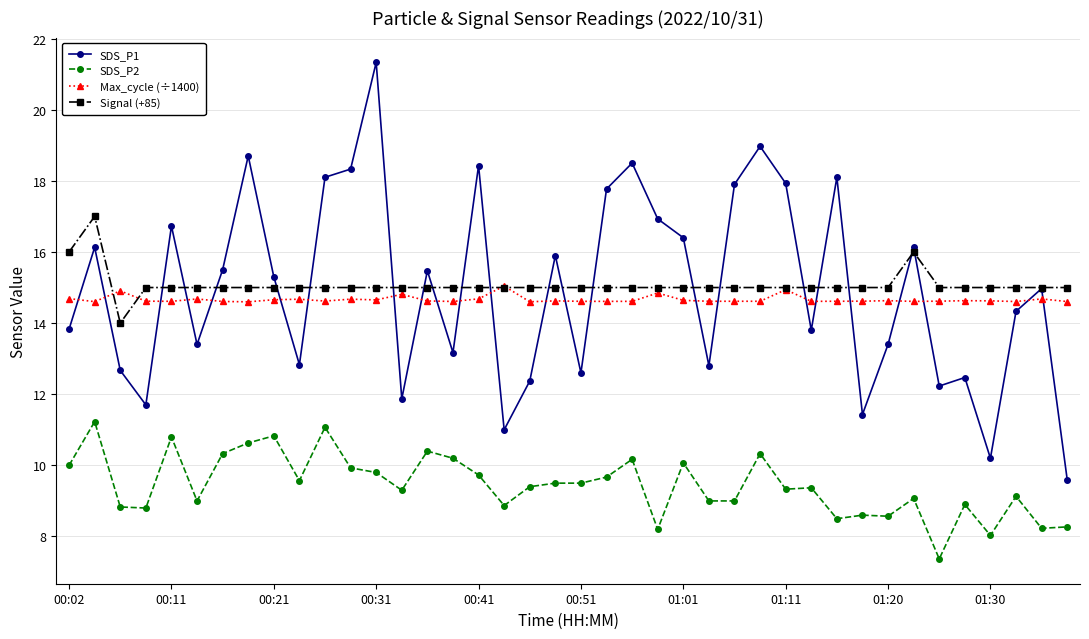

How many intersections are there between Max_cycle (÷1400) and SDS_P1?

24